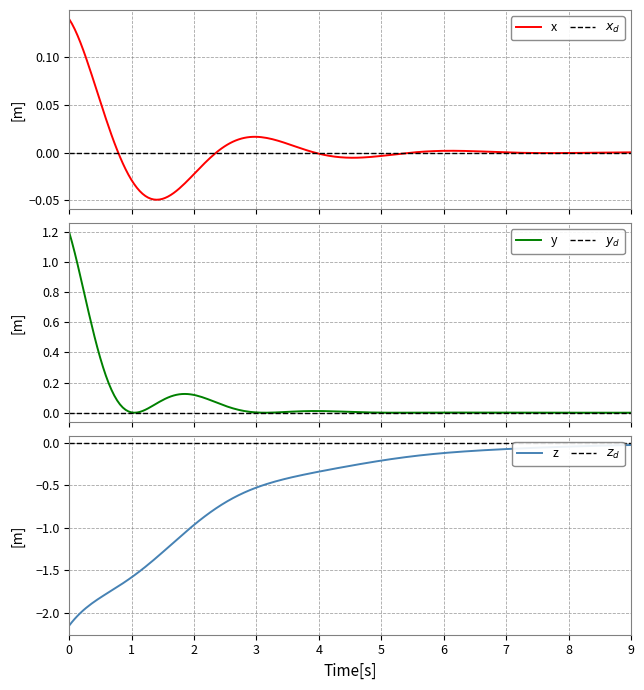

Count the number of data series in this chart.

6